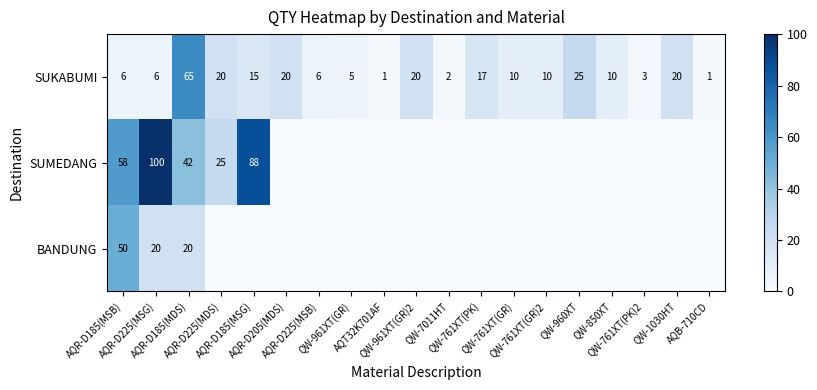

What is the sum of all SUKABUMI values?

262